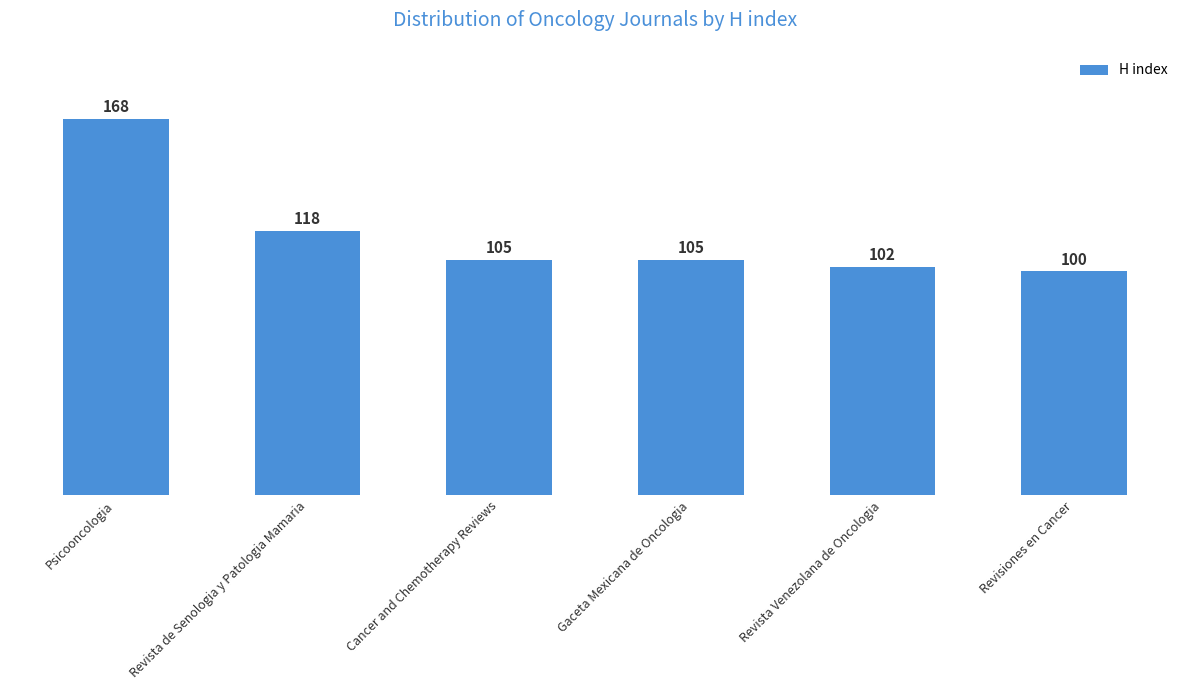

At which category does the chart reach its peak across all series?

Psicooncologia